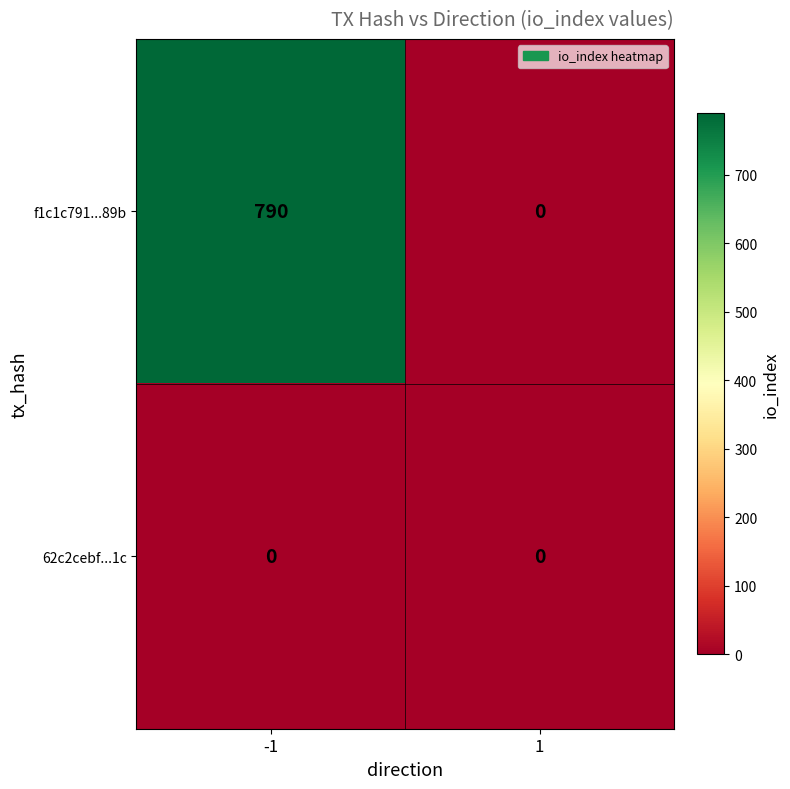

Rank the series by their maximum value, from highest to lowest.

f1c1c791...89b, 62c2cebf...1c